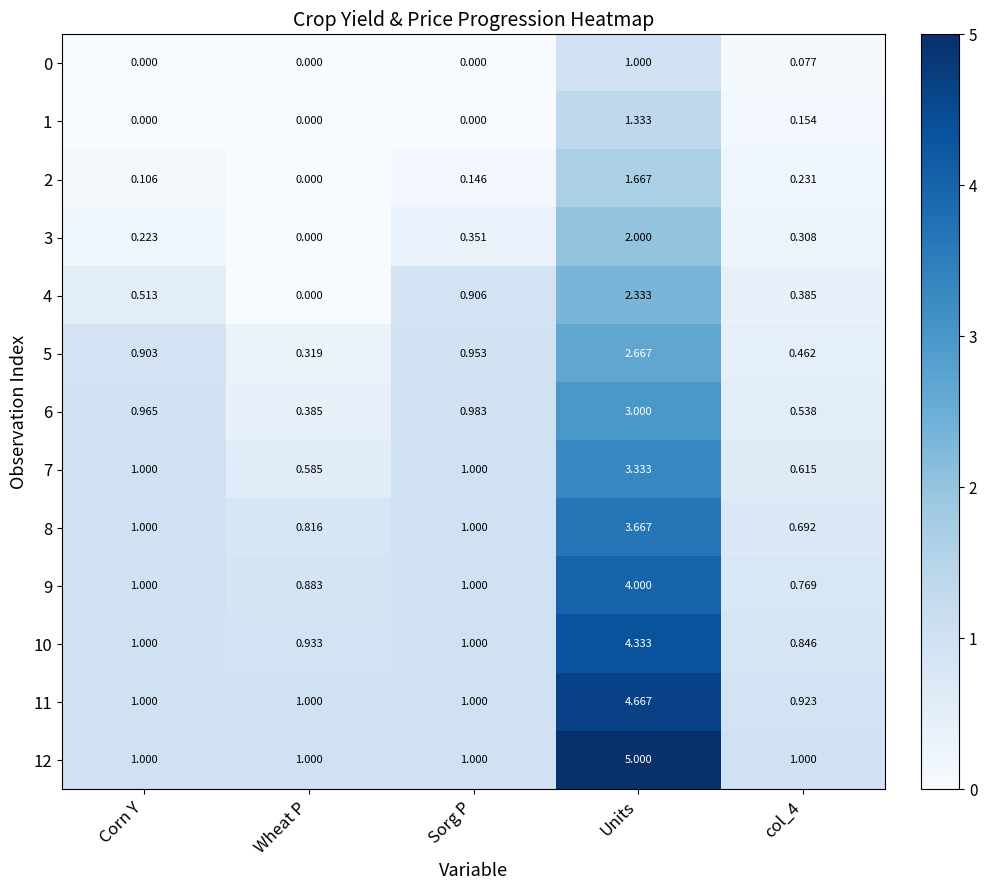

Which category has the highest value in the 8 series?

Units